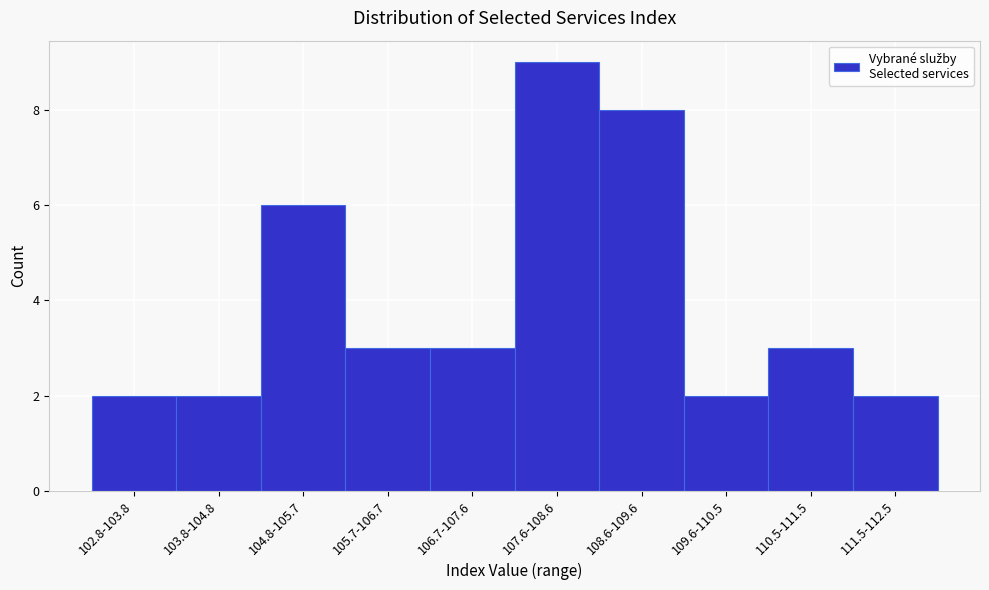

Reading left to right, transcribe all the data shown in this chart.

2	2	6	3	3	9	8	2	3	2